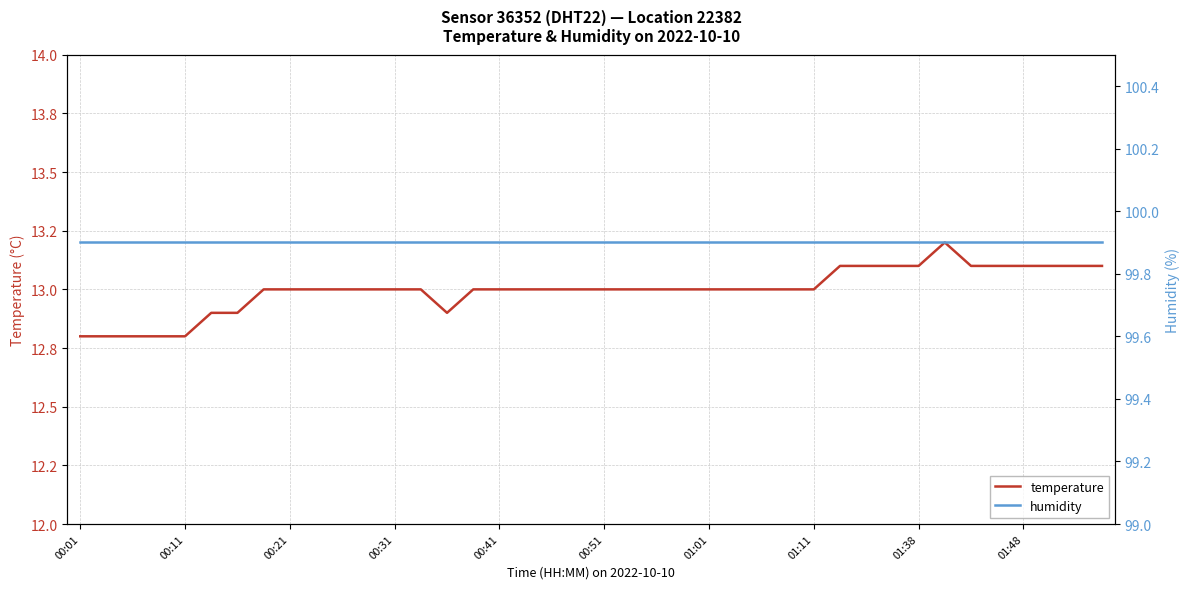

Where does the temperature series first go above 13?

29